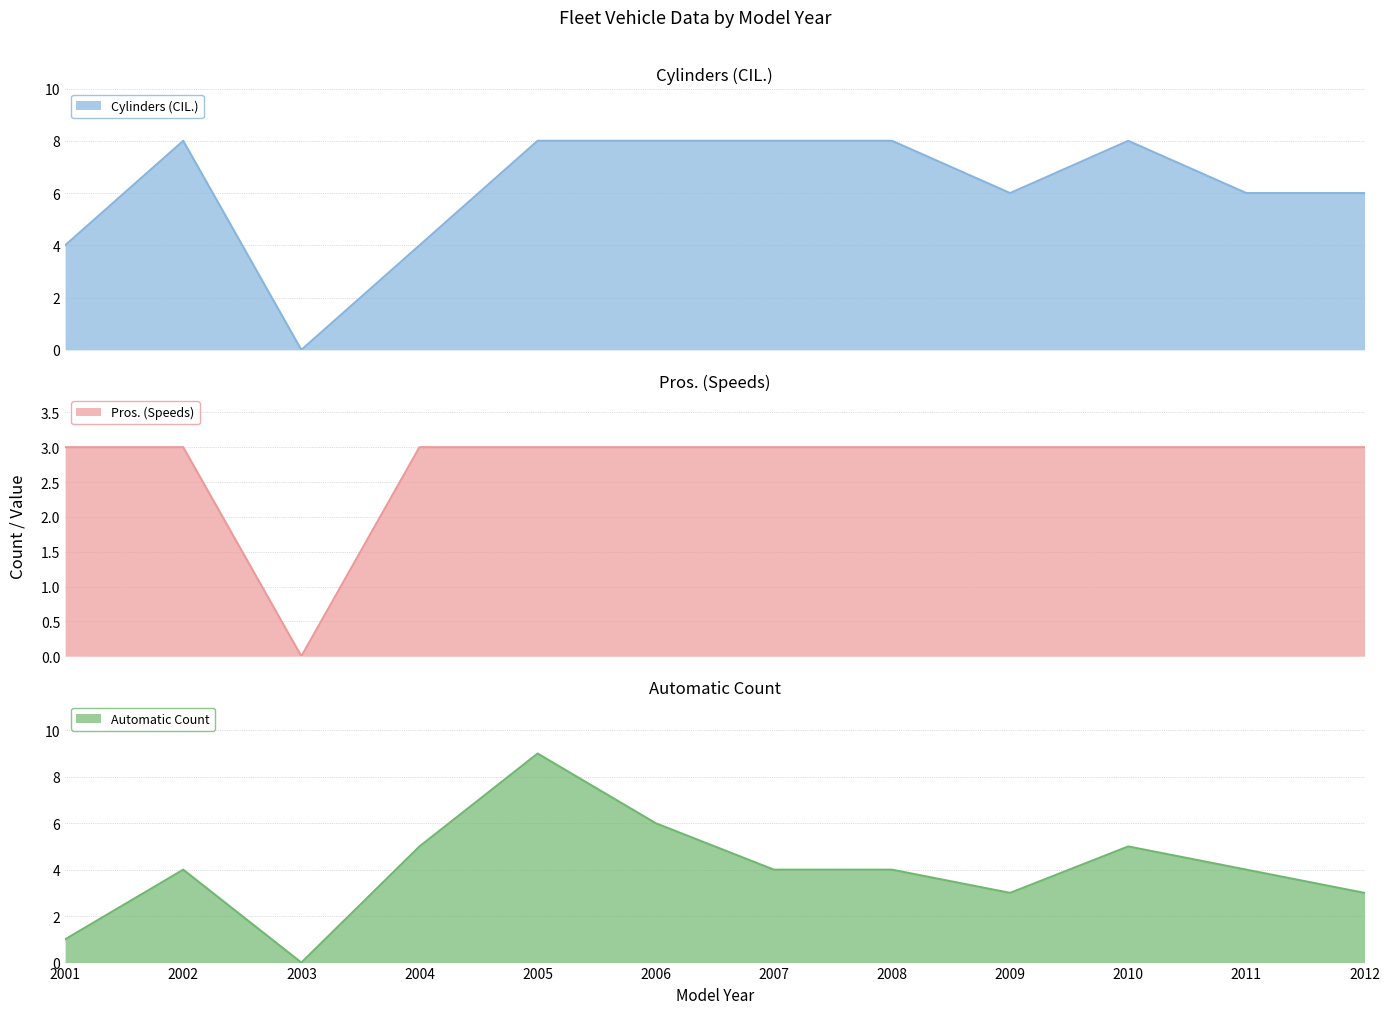

Reading left to right, list all the values displayed in this chart.

Cylinders (CIL.): 4	8	0	4	8	8	8	8	6	8	6	6
Pros. (Speeds): 3	3	0	3	3	3	3	3	3	3	3	3
Automatic Count: 1	4	0	5	9	6	4	4	3	5	4	3